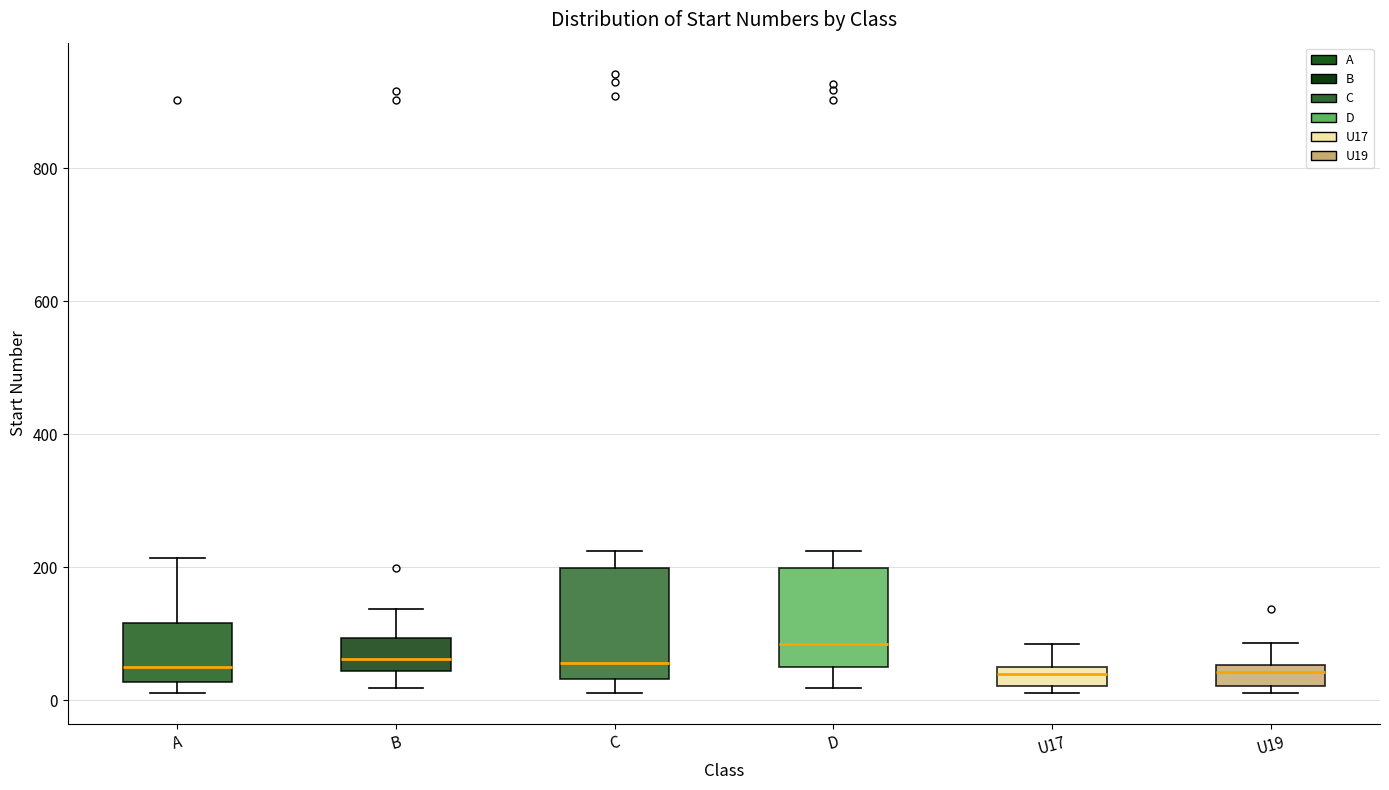

Where is the lower edge of the box for U17 on the y-axis? The values are not printed on the chart, so give them approximately, as read against the axis.

20